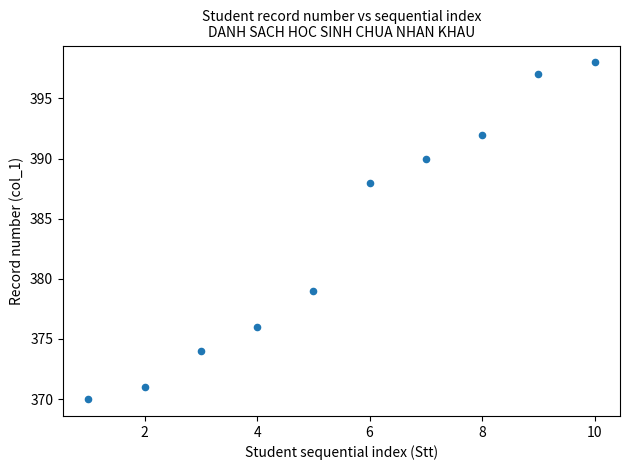

What is the range of Y values (max minus min)?

28